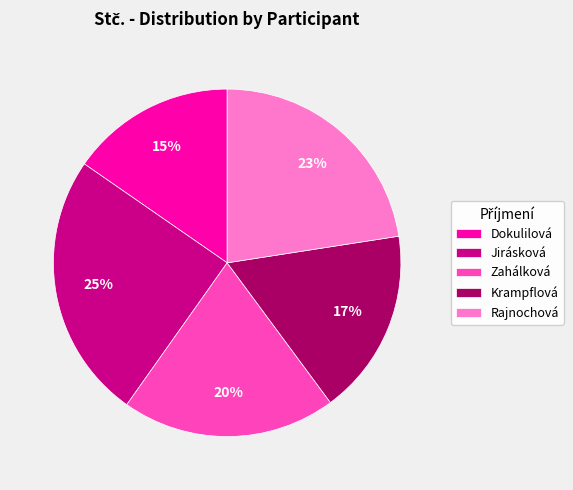

Between Krampflová and Zahálková, which is larger?

Zahálková